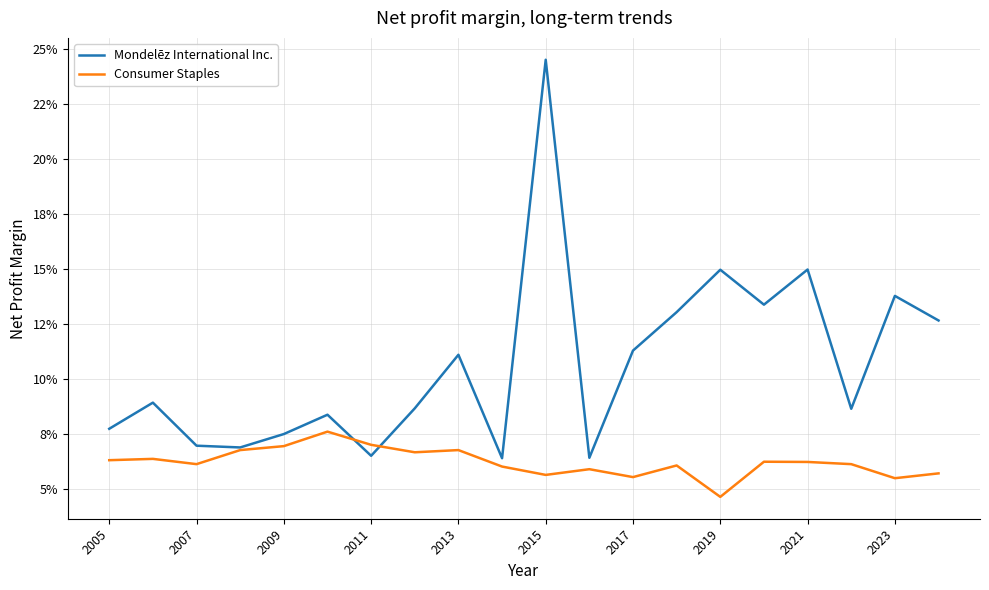

List the series in order of their overall mean, lowest first.

Consumer Staples, Mondelēz International Inc.